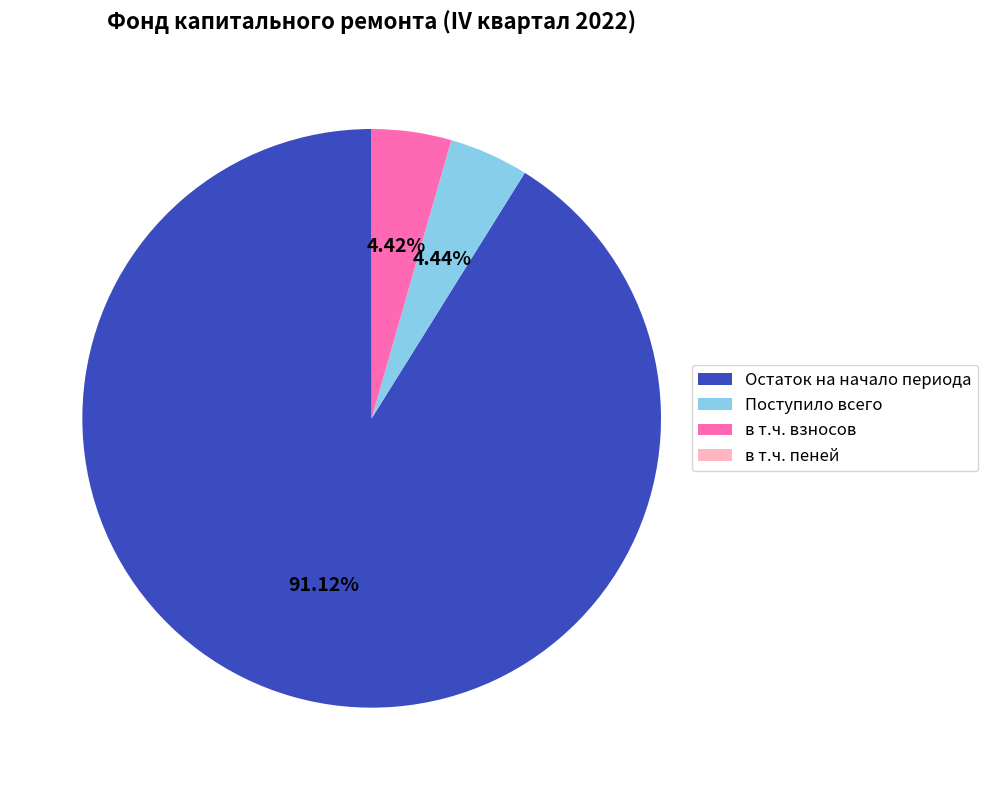

What is the majority slice?

Остаток на начало периода